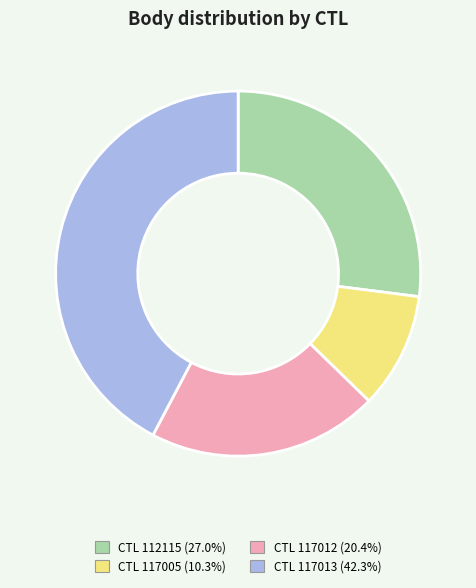

Is there any slice that represents more than half of the pie?

No